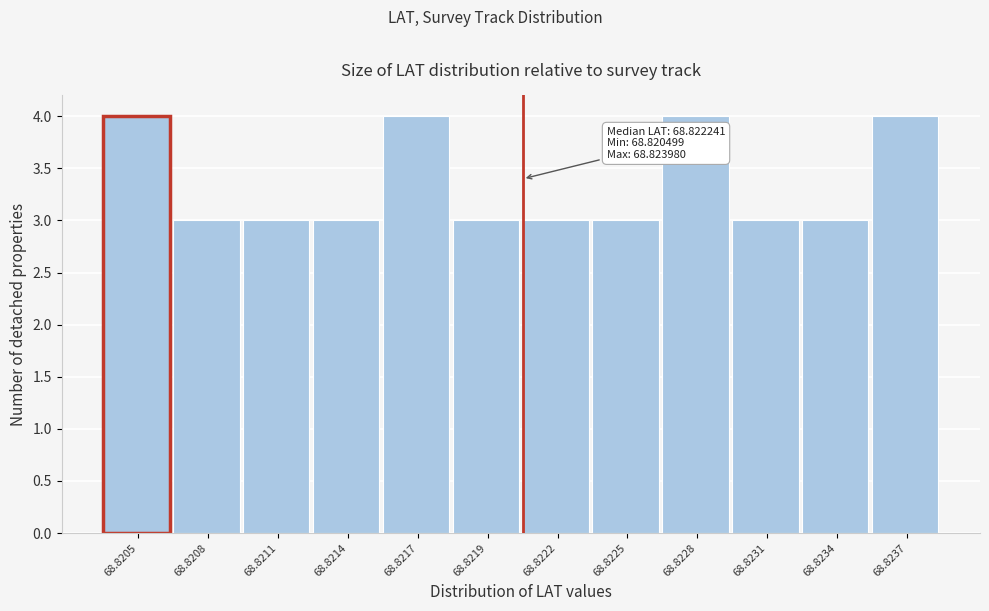

Reading right to left, transcribe all the data shown in this chart.

4	3	3	4	3	3	3	4	3	3	3	4